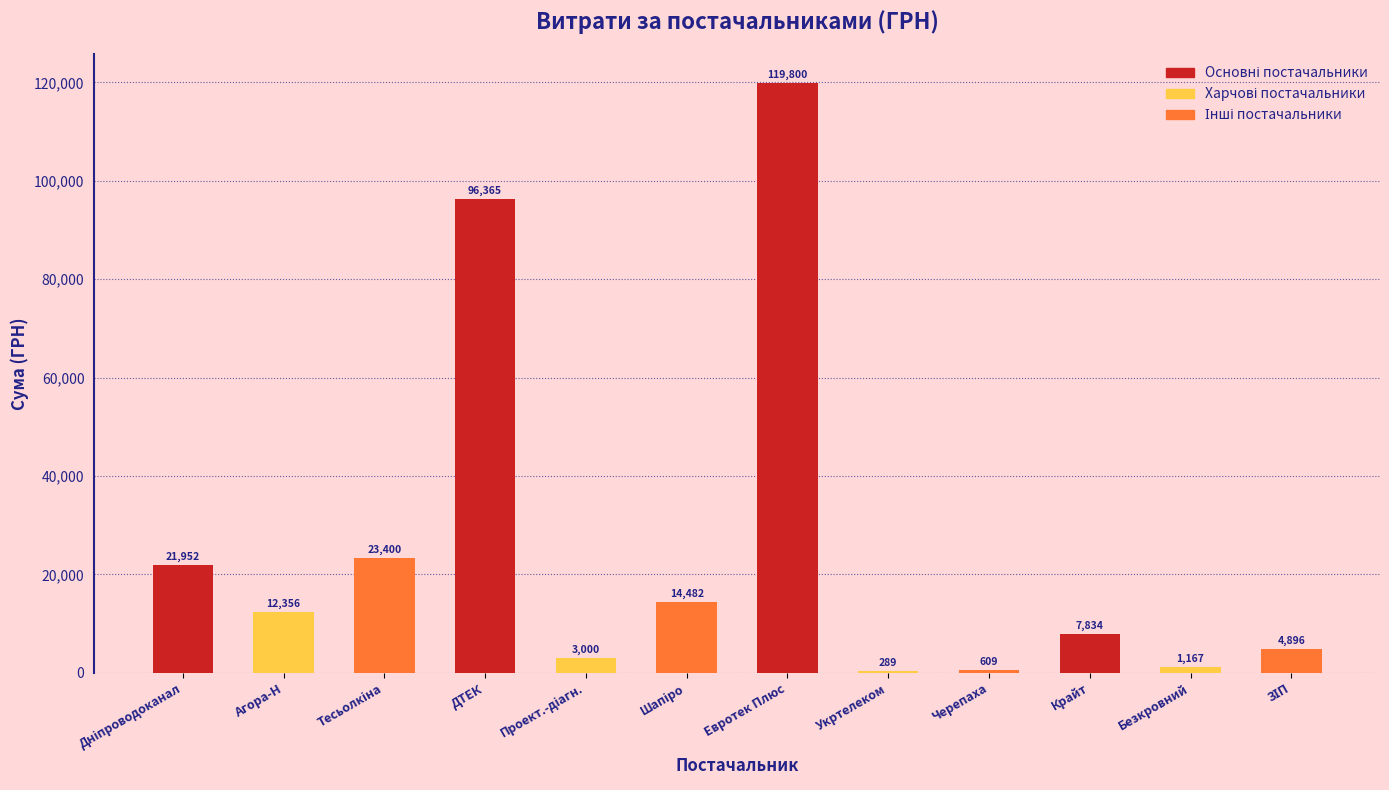

What value does the data have at ДТЕК?

96364.9